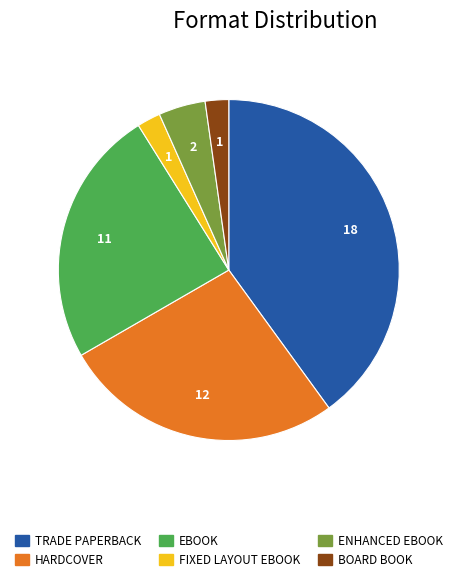

Is there any slice that represents more than half of the pie?

No